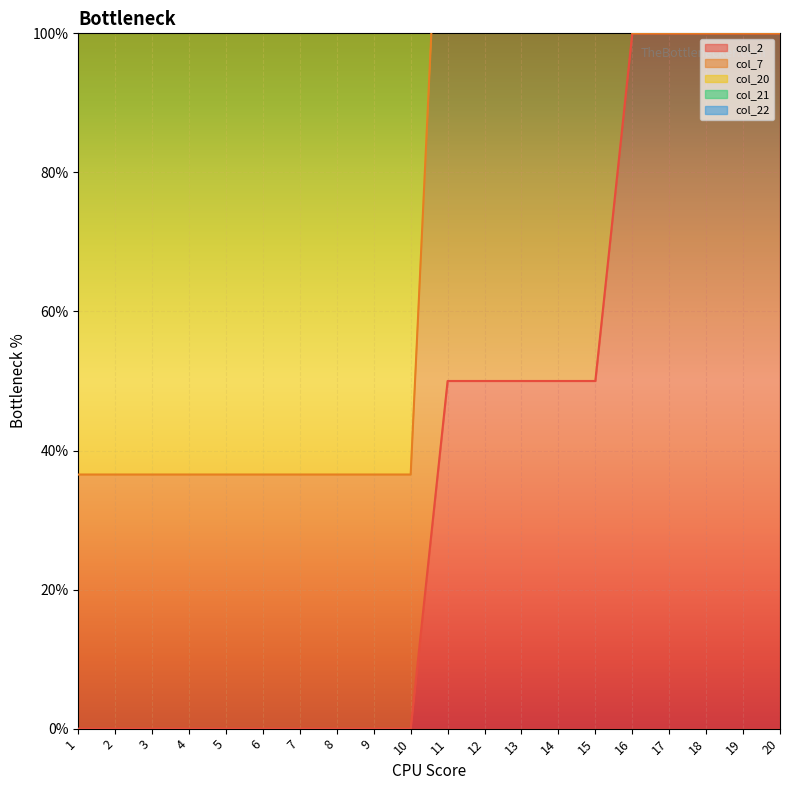

Which has a higher value, 13 or 16?

16